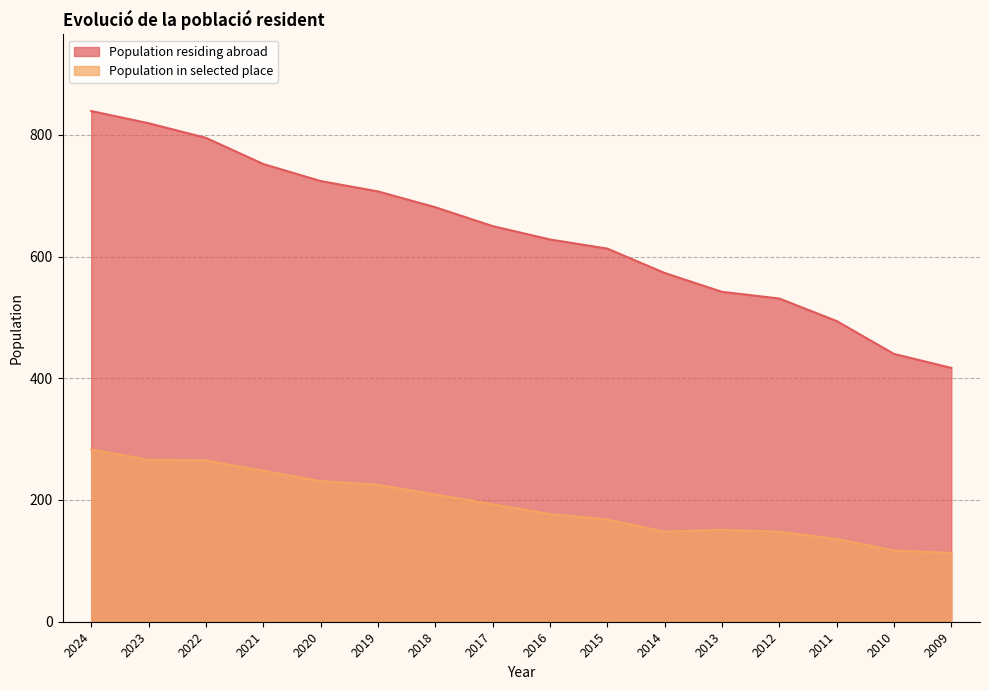

How many distinct data groups are displayed?

2